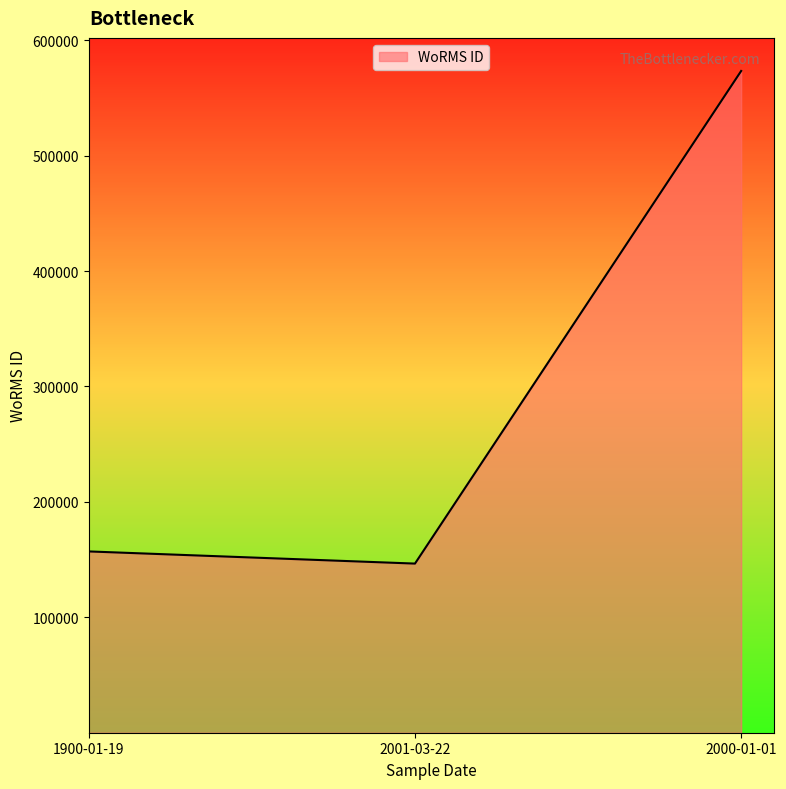

True or false: the data shows 239626 at 2000-01-01.

False